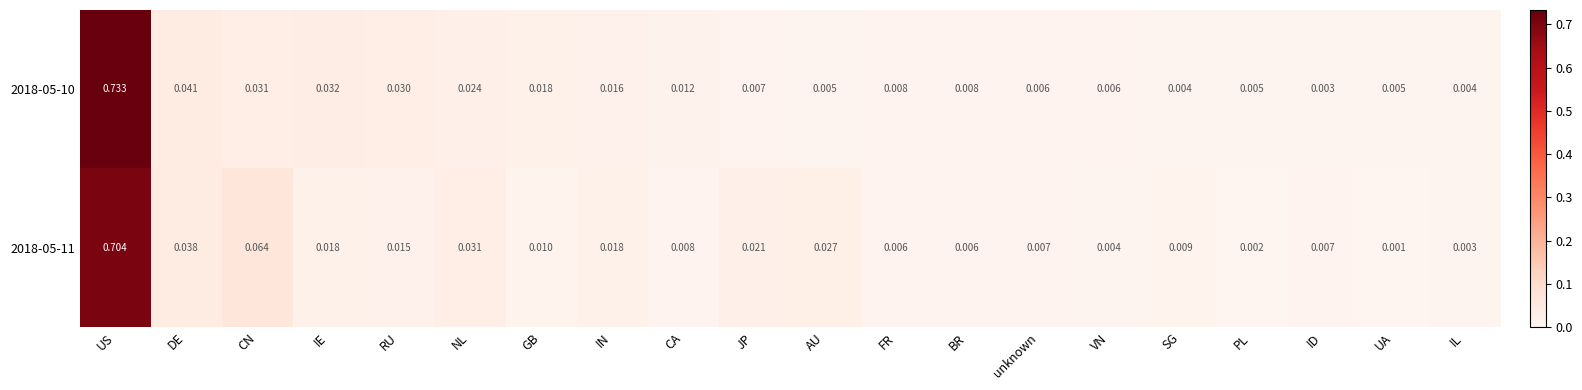

Rank the series by their maximum value, from highest to lowest.

2018-05-10, 2018-05-11